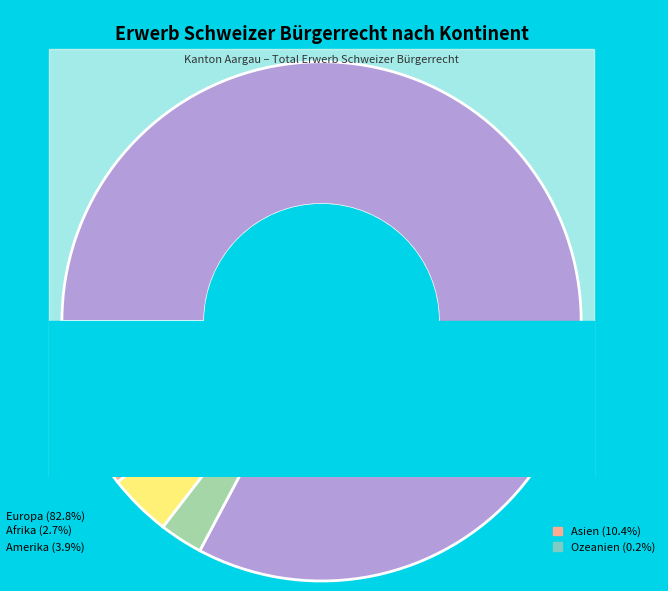

Rank the categories by value from highest to lowest.

Europa, Asien, Amerika, Afrika, Ozeanien